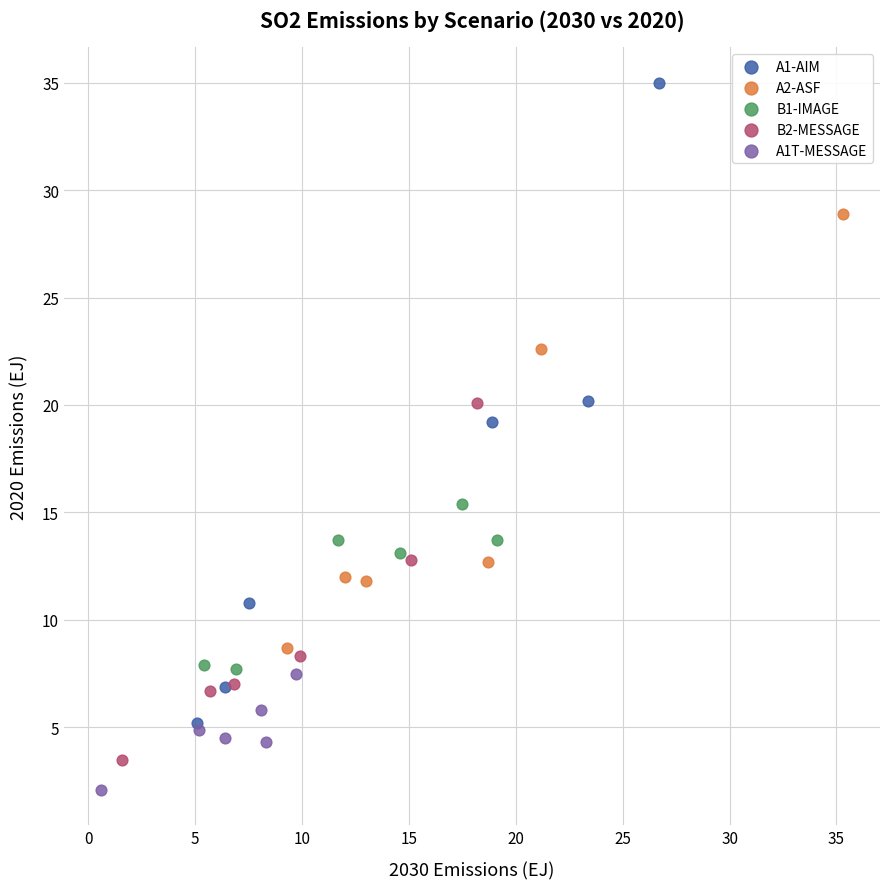

Which series has the largest Y range (max minus min)?

A1-AIM